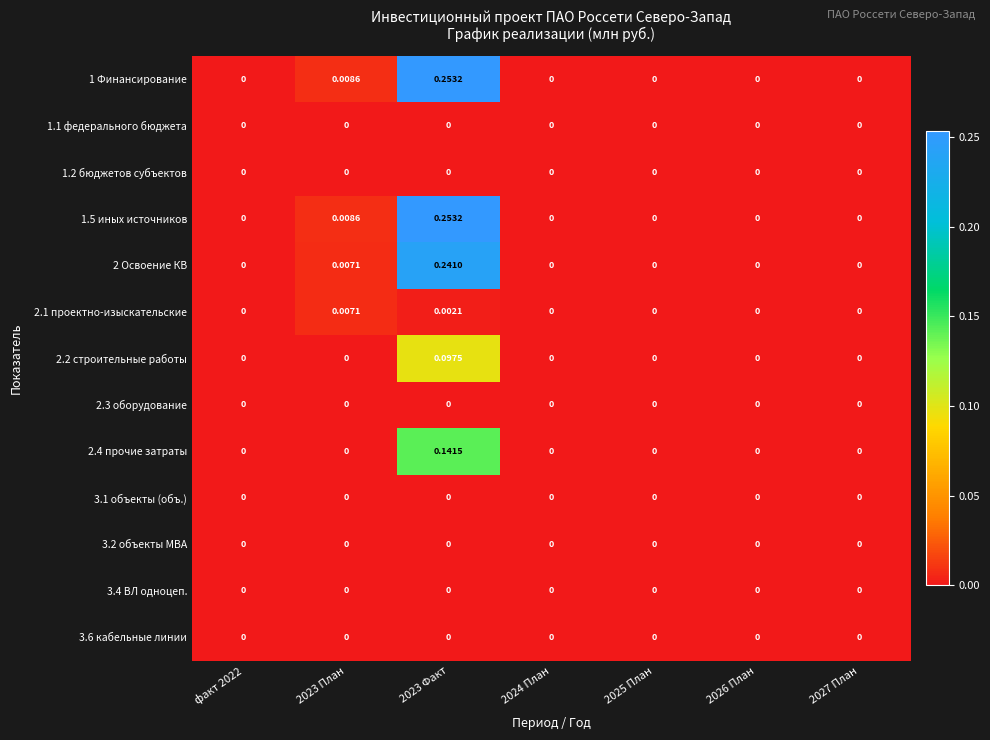

How many categories are shown in the chart?

7